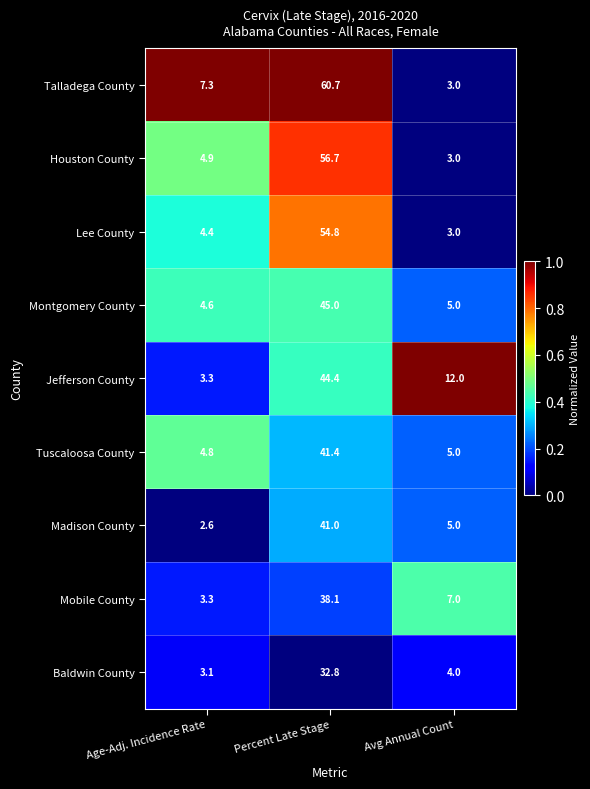

What is the greatest value displayed?

60.7